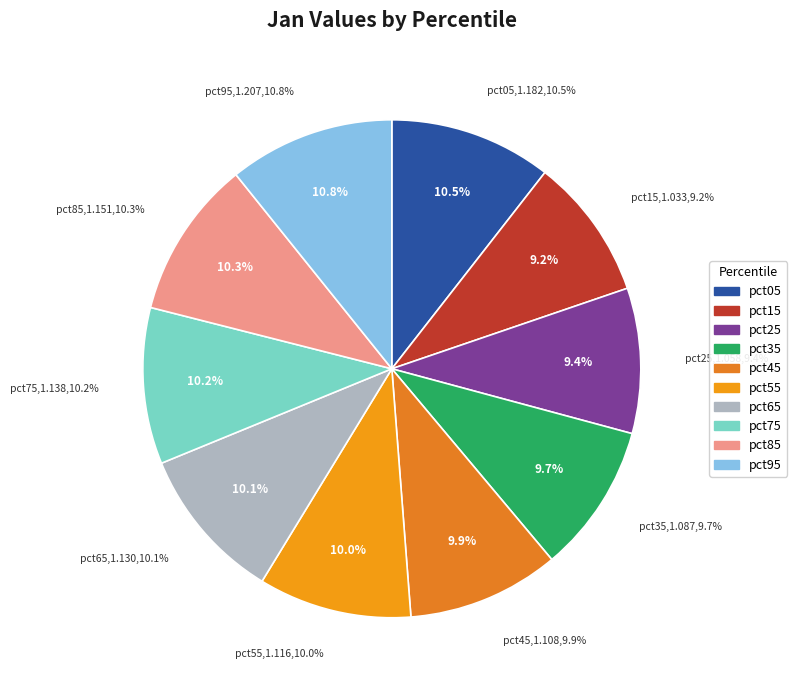

What is the smallest slice in the pie chart?

pct15